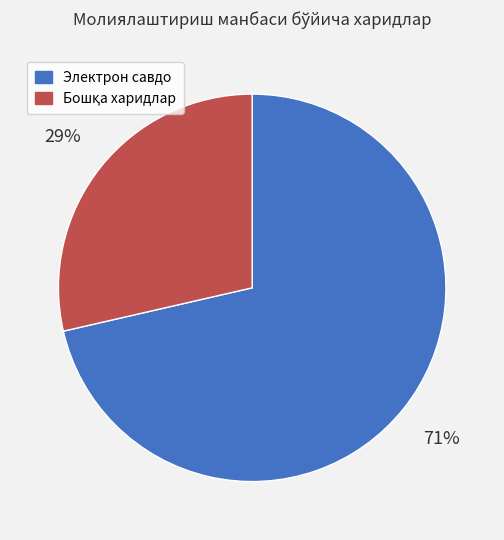

Does any single category account for the majority?

Yes